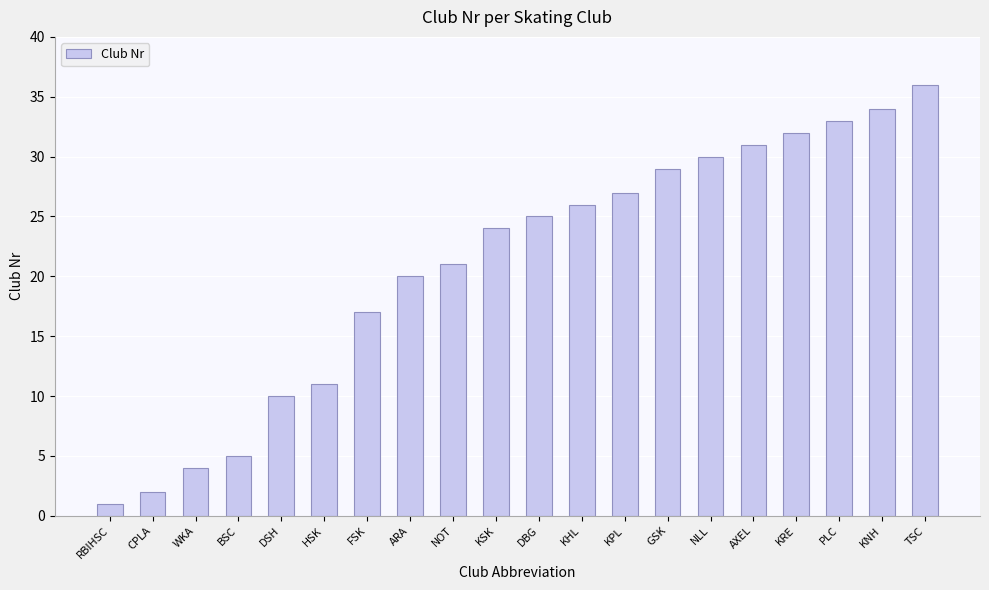

Rank the categories by value from lowest to highest.

RBIHSC, CPLA, WKA, BSC, DSH, HSK, FSK, ARA, NOT, KSK, DBG, KHL, KPL, GSK, NLL, AXEL, KRE, PLC, KNH, TSC